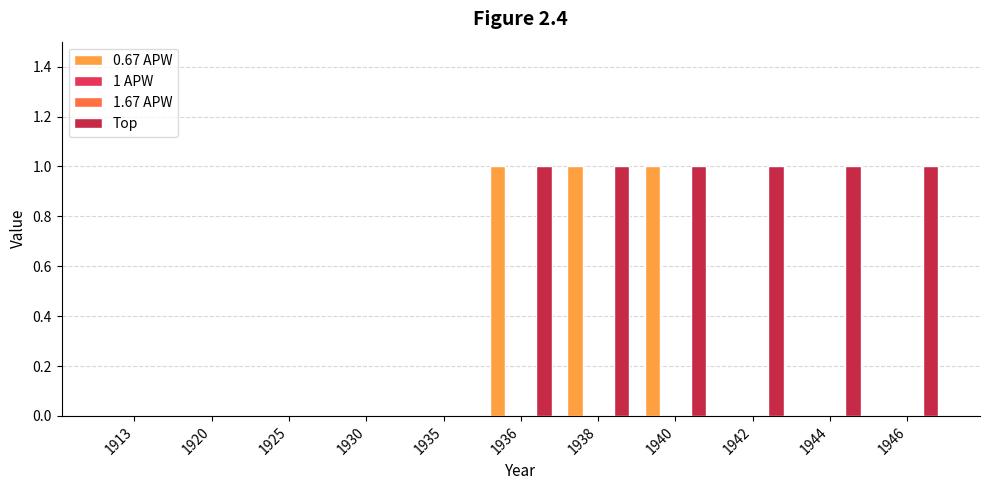

Which series has the widest spread of values?

0.67 APW